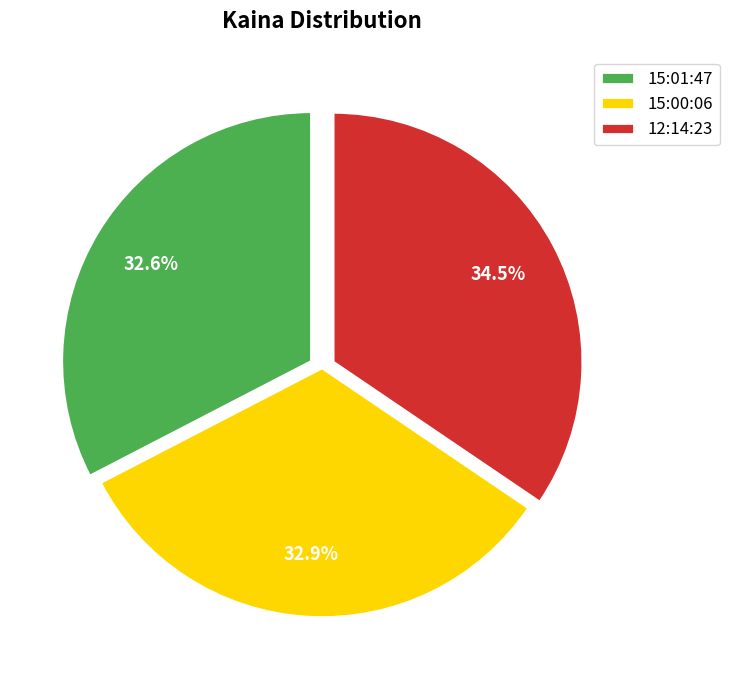

Is it true that 15:00:06 is 38% of the pie?

False